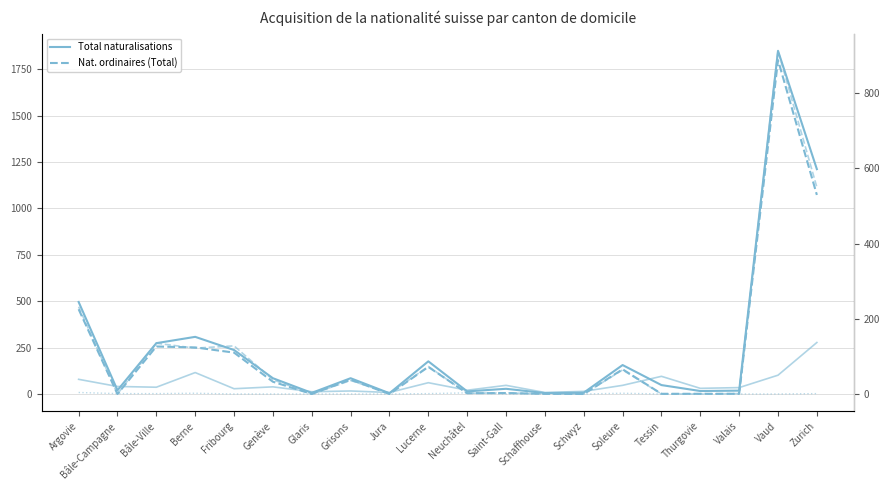

Where is Nat. facilitées (Total) nearest to the value 70?

Berne